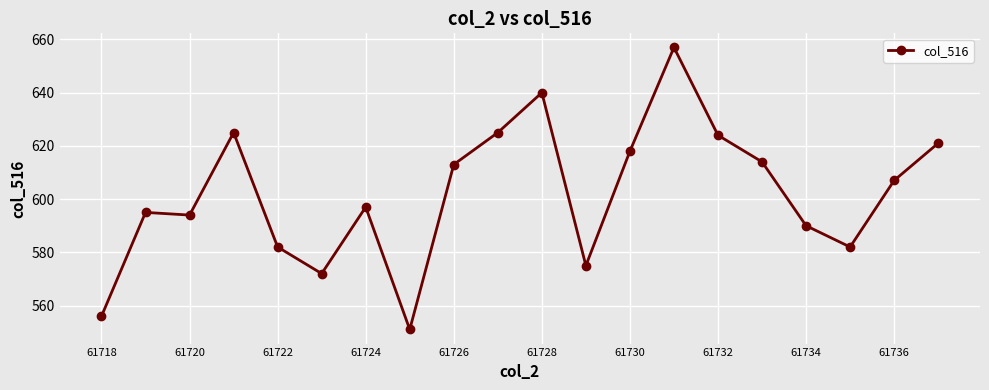

Reading left to right, what are all the values shown in this chart?

556	595	594	625	582	572	597	551	613	625	640	575	618	657	624	614	590	582	607	621